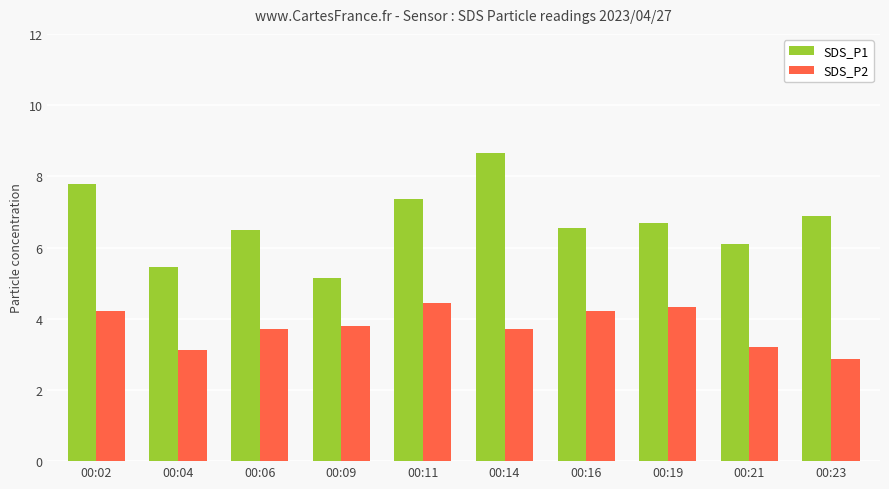

What is the sum of the SDS_P1 values at 00:02 and 00:19?

14.5